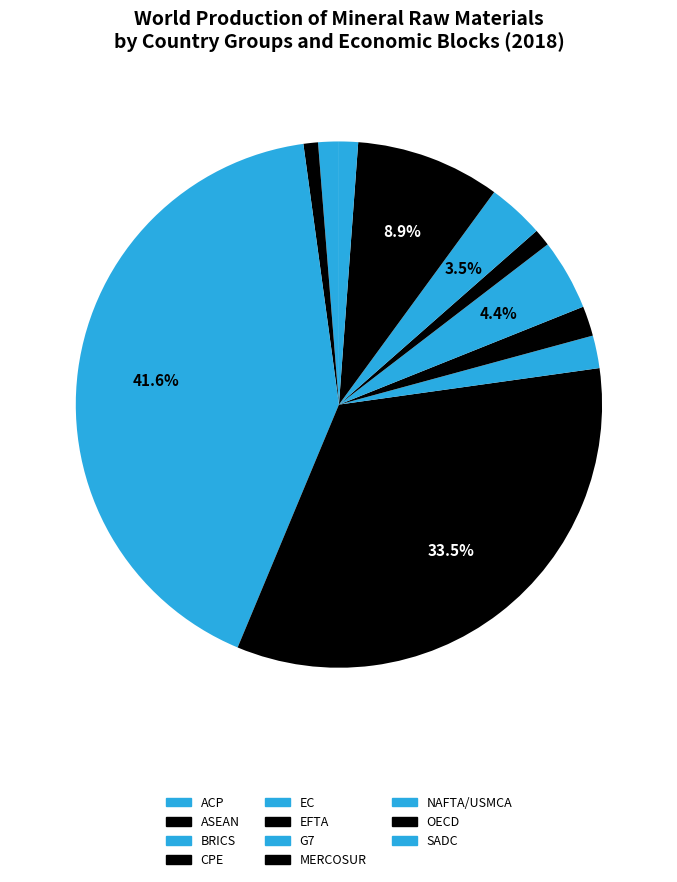

Which has a higher value, EC or SADC?

EC